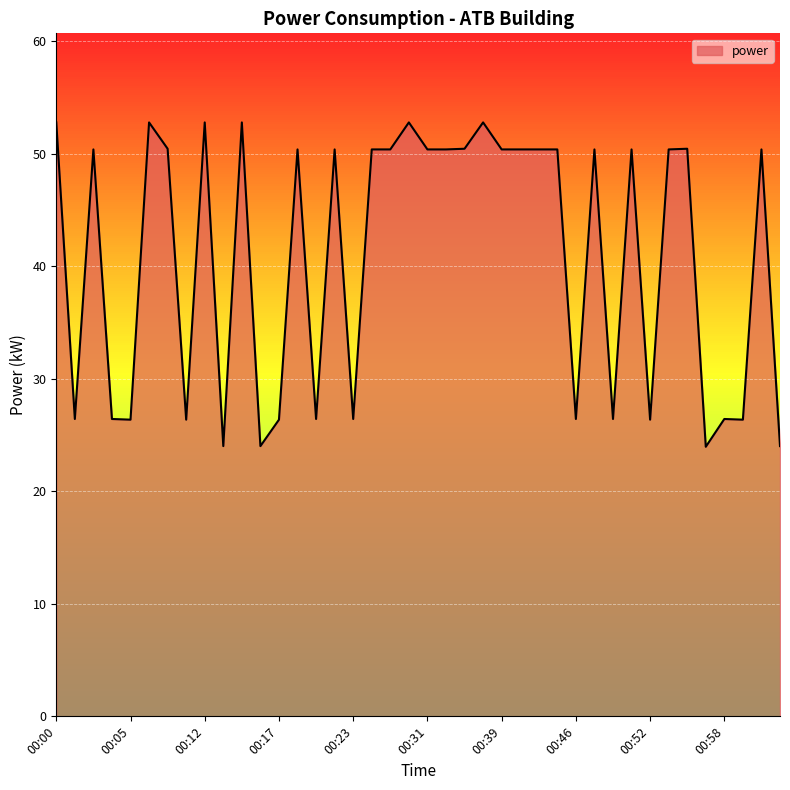

What is the minimum value shown in the chart?

24.0